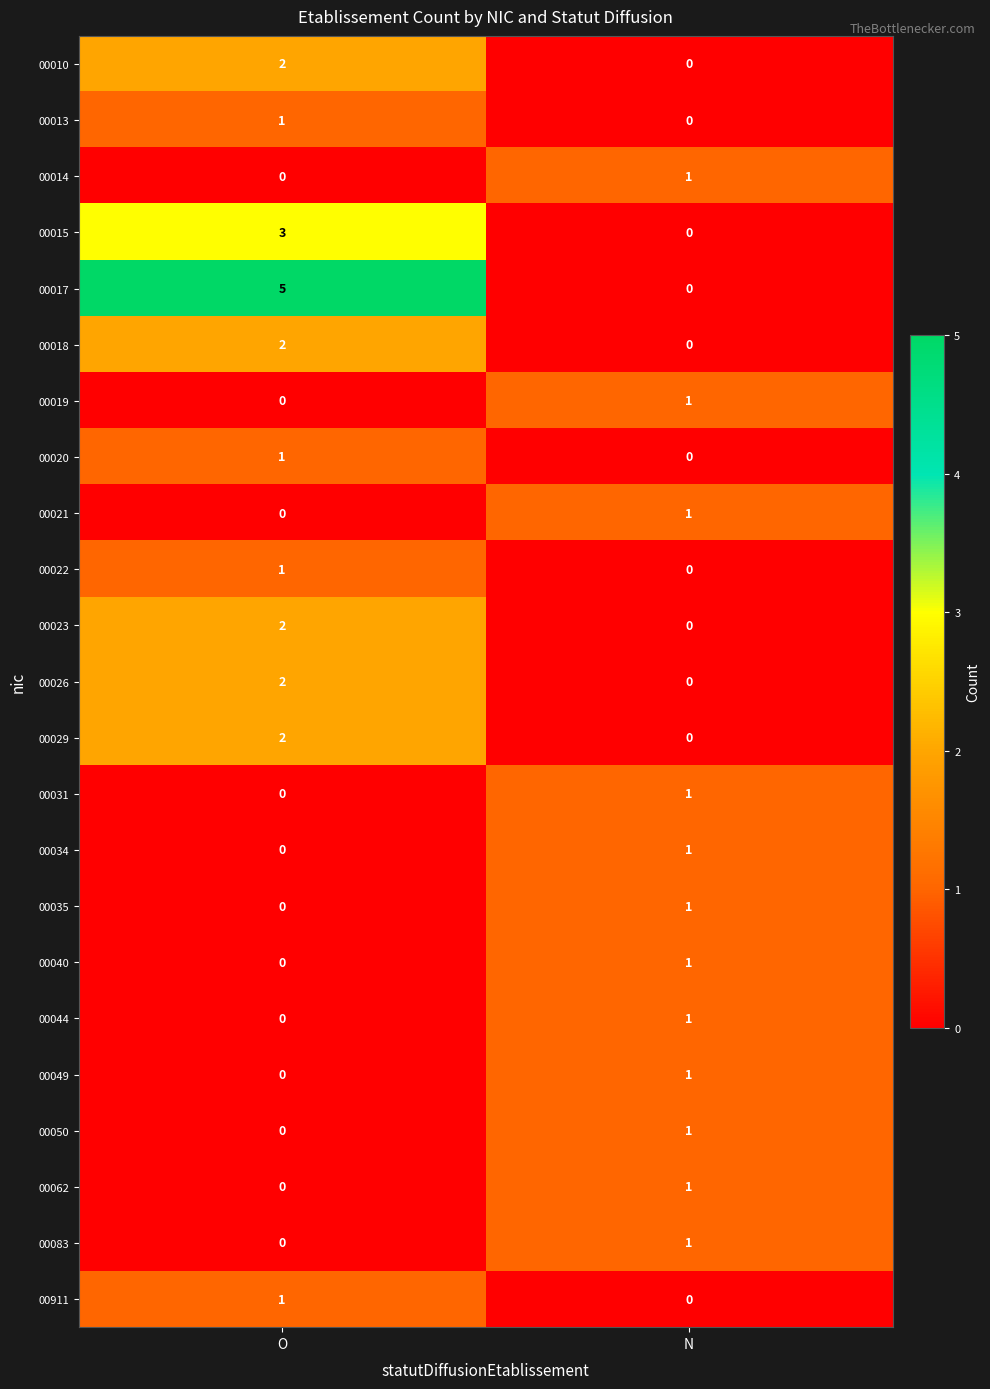

List the labels in order of 00013 value, largest first.

O, N